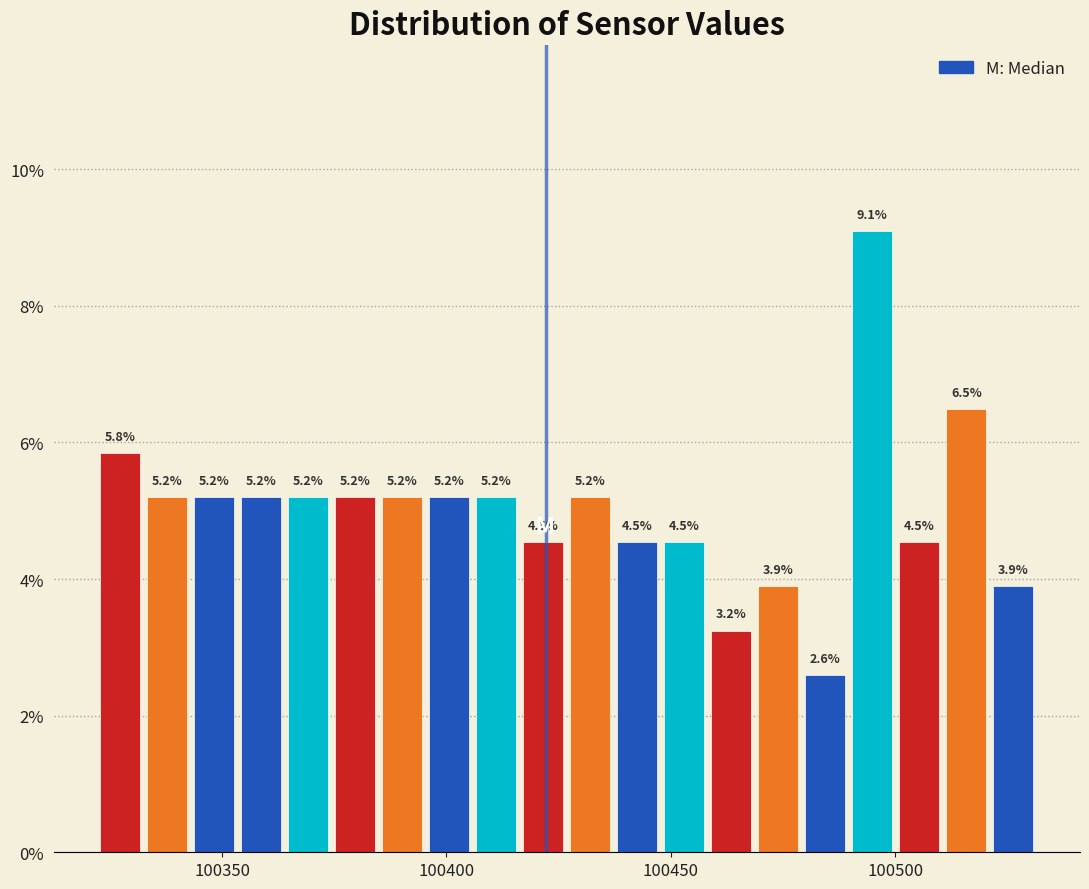

Around what value on the x-axis is the tallest bar? Give the approximate position of its centre, as read against the axis.

100495